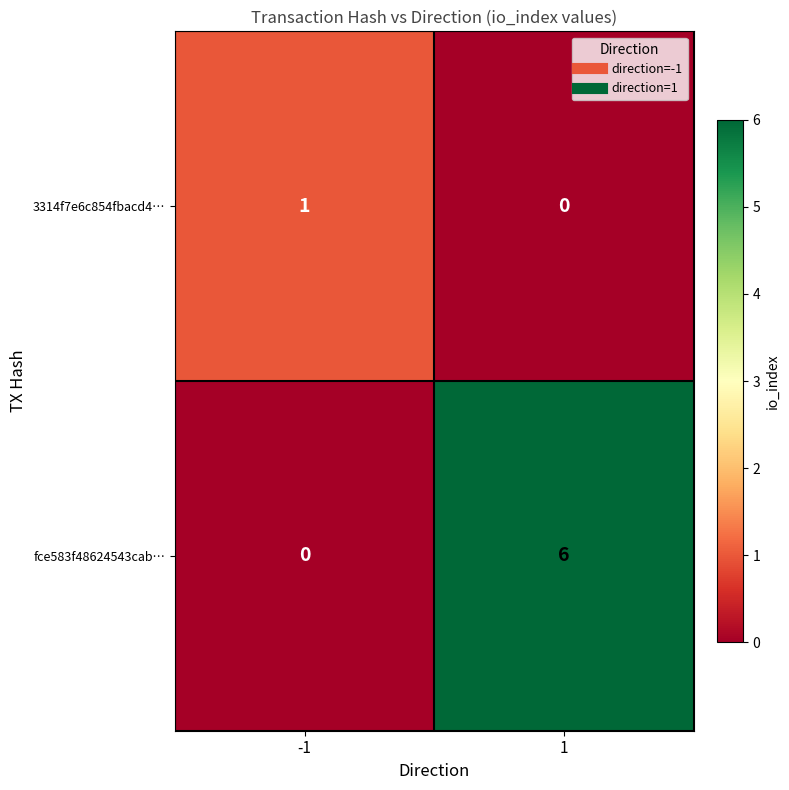

List the labels in order of 3314f7e6c854fbacd4… value, largest first.

-1, 1